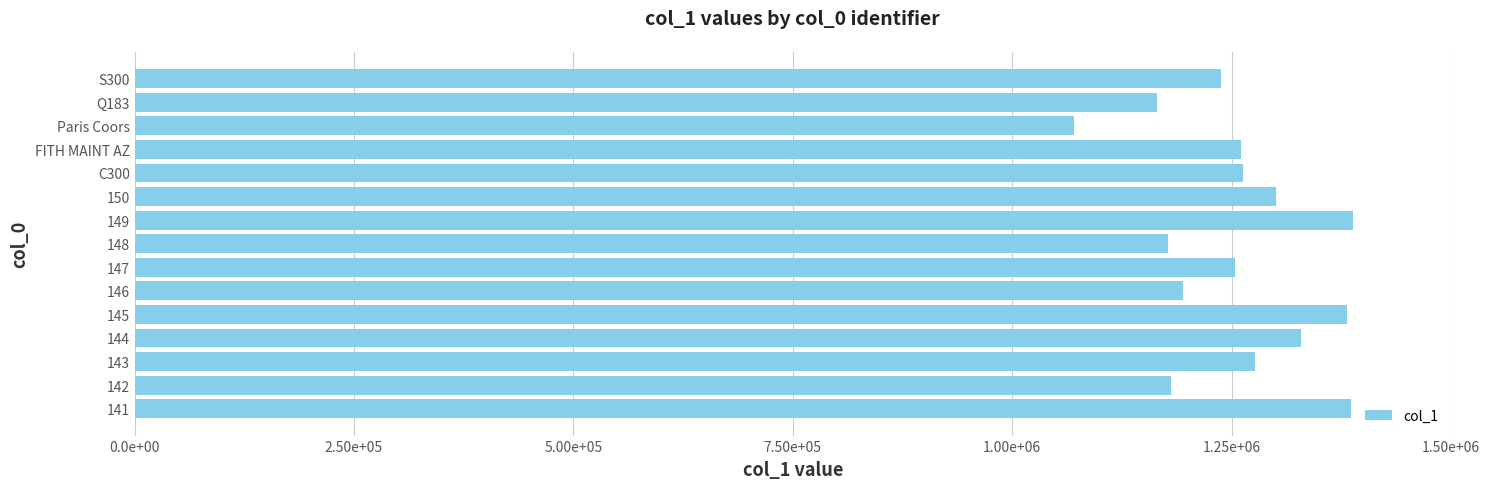

What is the sum of all values?

18867120.8